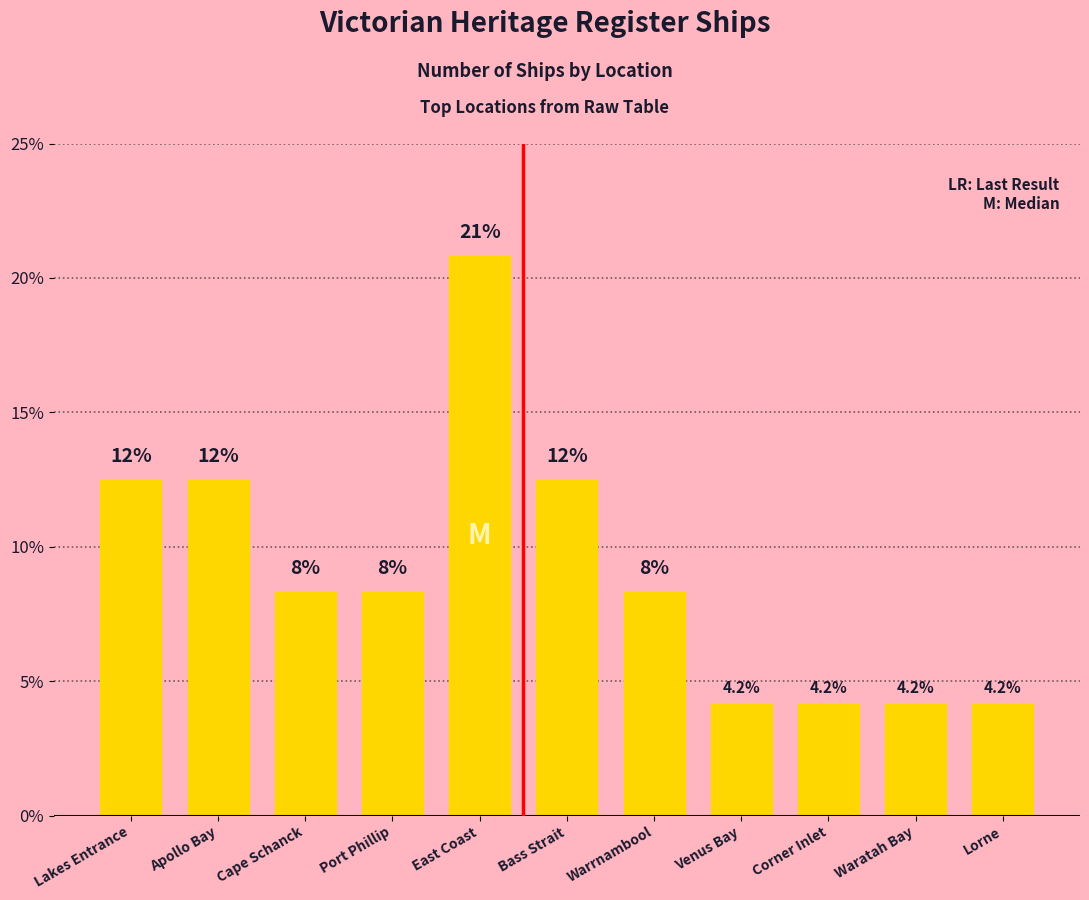

What is the value of the 9th bar from the left?

4.2